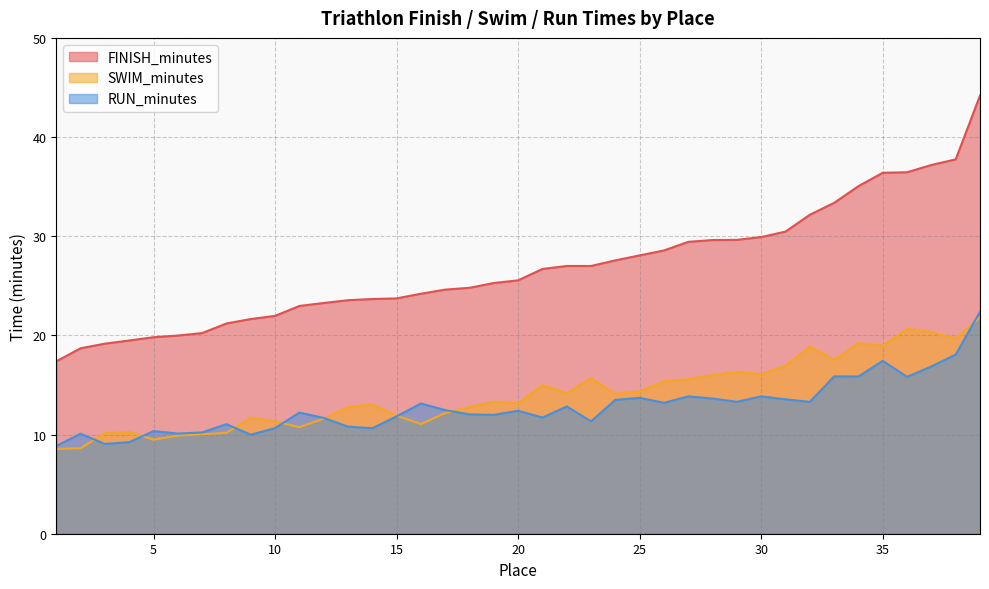

Rank the categories by FINISH_minutes value from lowest to highest.

1, 2, 3, 4, 5, 6, 7, 8, 9, 10, 11, 12, 13, 14, 15, 16, 17, 18, 19, 20, 21, 22, 23, 24, 25, 26, 27, 28, 29, 30, 31, 32, 33, 34, 35, 36, 37, 38, 39